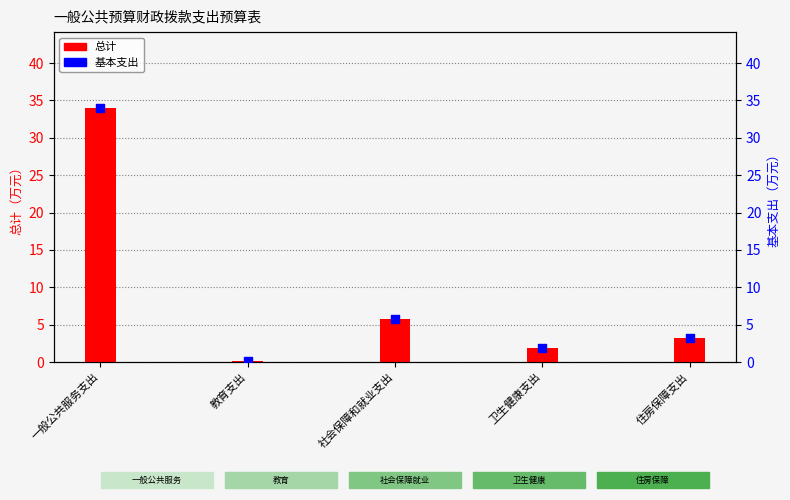

What is the total value across all series at 社会保障和就业支出?

11.6